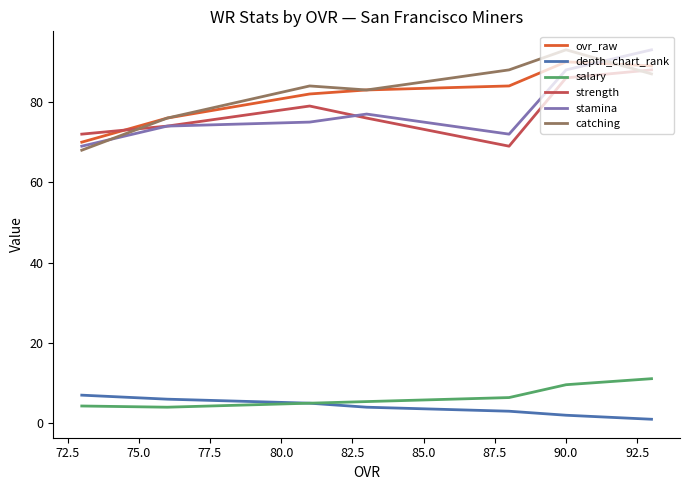

In catching, how many points are lower than both neighbors (excluding endpoints)?

1